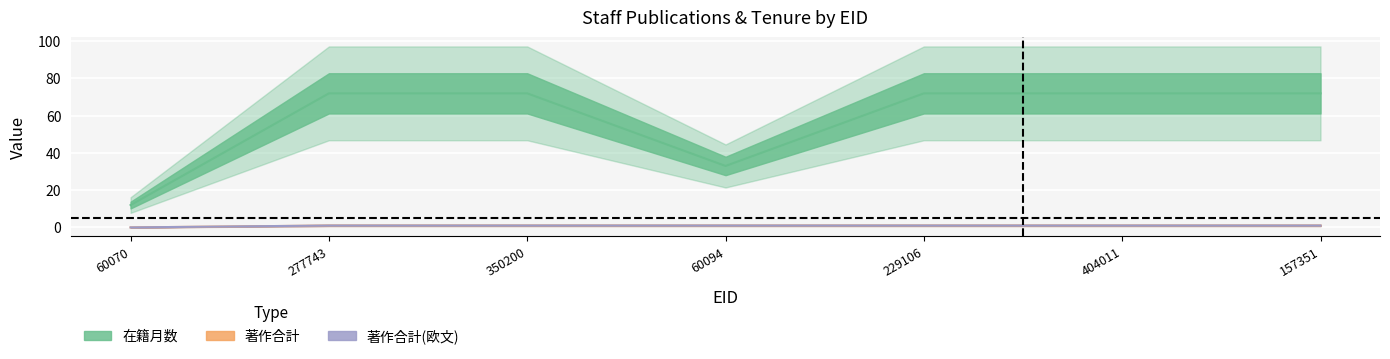

Where is the first local minimum for 在籍月数?

60094